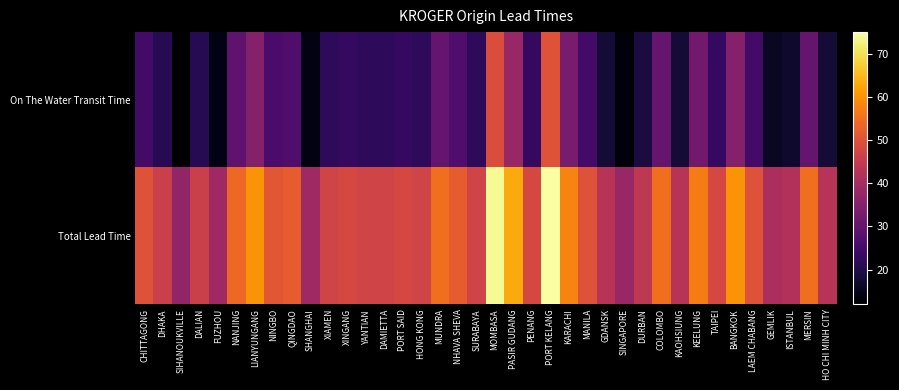

Rank the series by their maximum value, from highest to lowest.

Total Lead Time, On The Water Transit Time